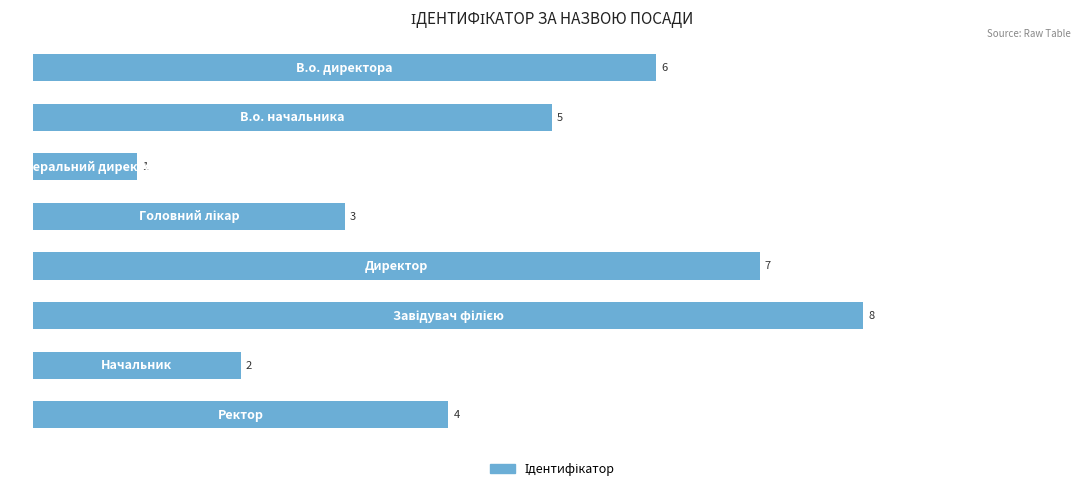

What is the difference between the second highest and minimum values?

6